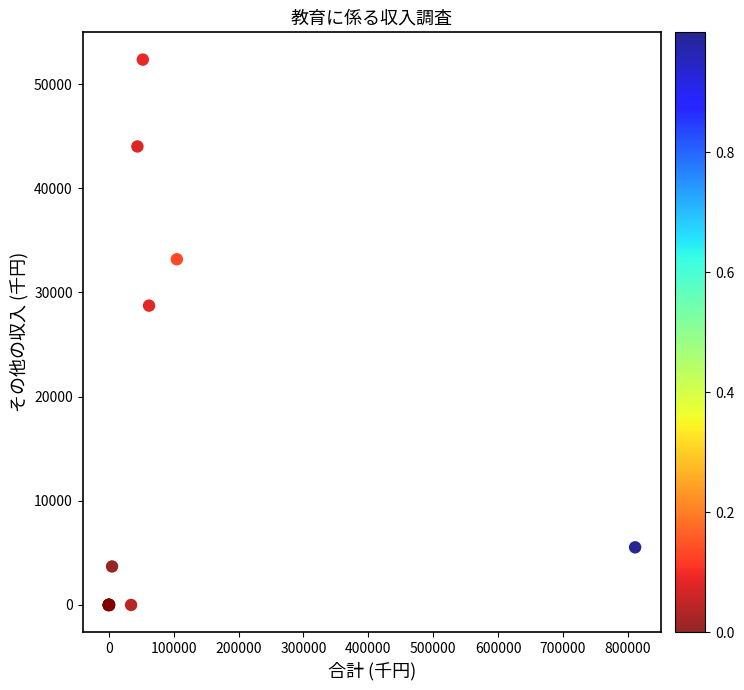

What Y value in the scatter plot is closest to 26174?

28733